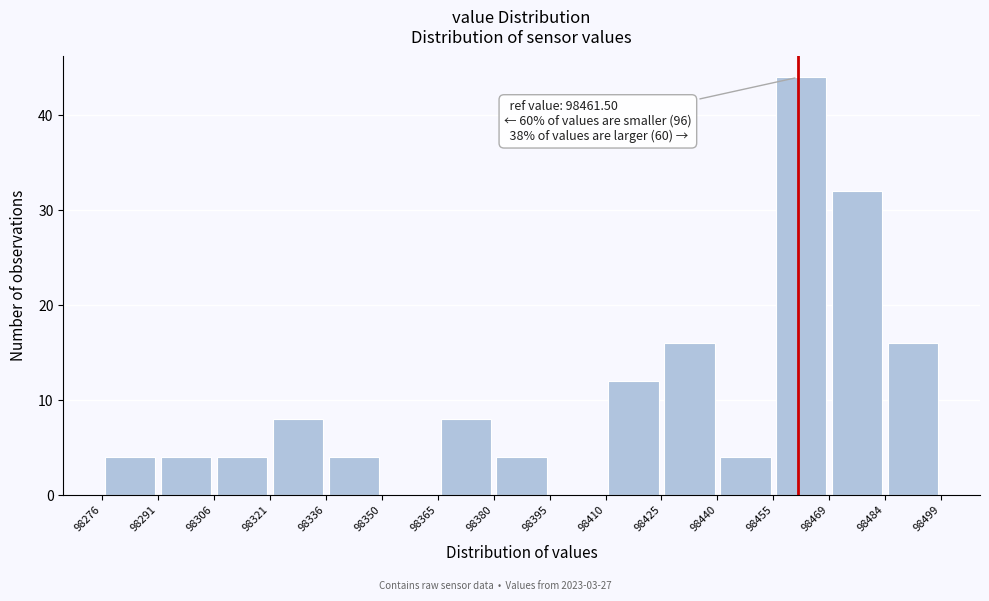

Over which range of the x-axis is the bar tallest?

98455 to 98469